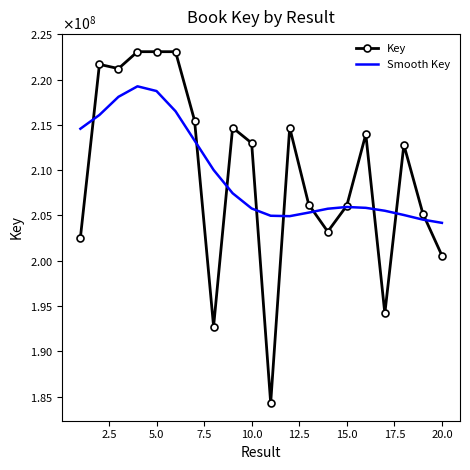

Which series has the widest spread of values?

Key